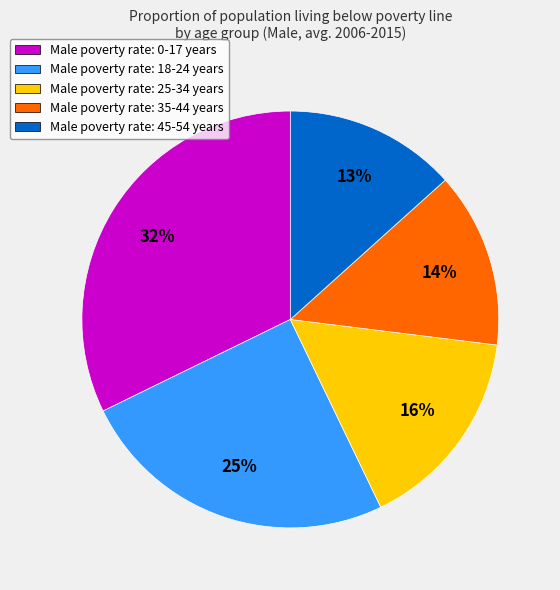

To the nearest percent, what is the difference between the largest and smallest slice percentages?

19%